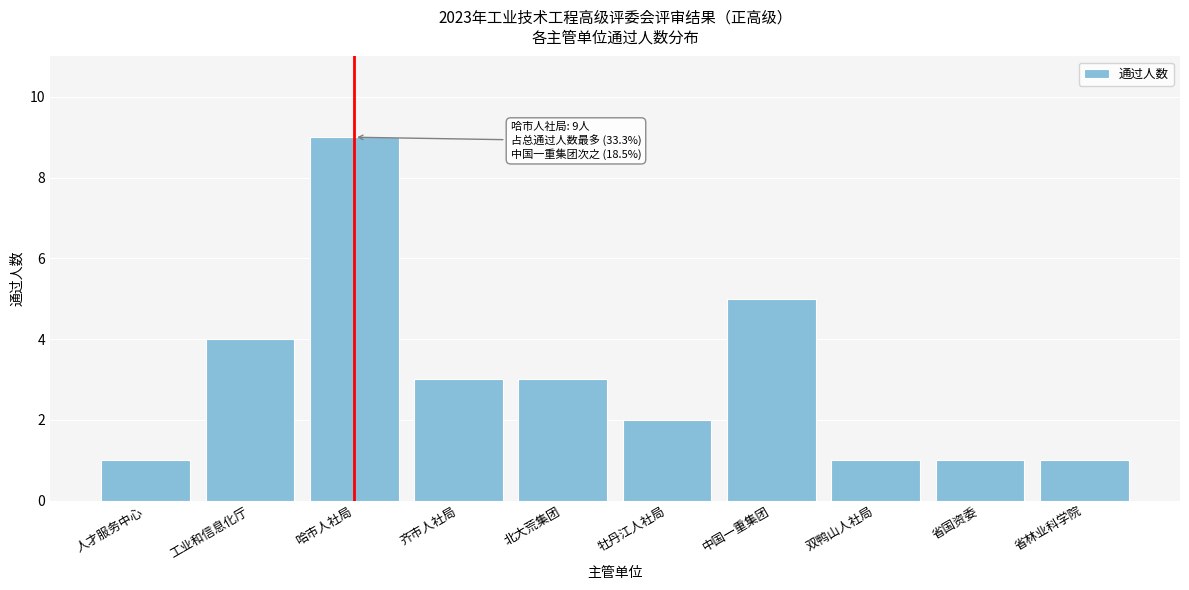

Reading left to right, what are all the values shown in this chart?

人才服务中心=1	工业和信息化厅=4	哈市人社局=9	齐市人社局=3	北大荒集团=3	牡丹江人社局=2	中国一重集团=5	双鸭山人社局=1	省国资委=1	省林业科学院=1